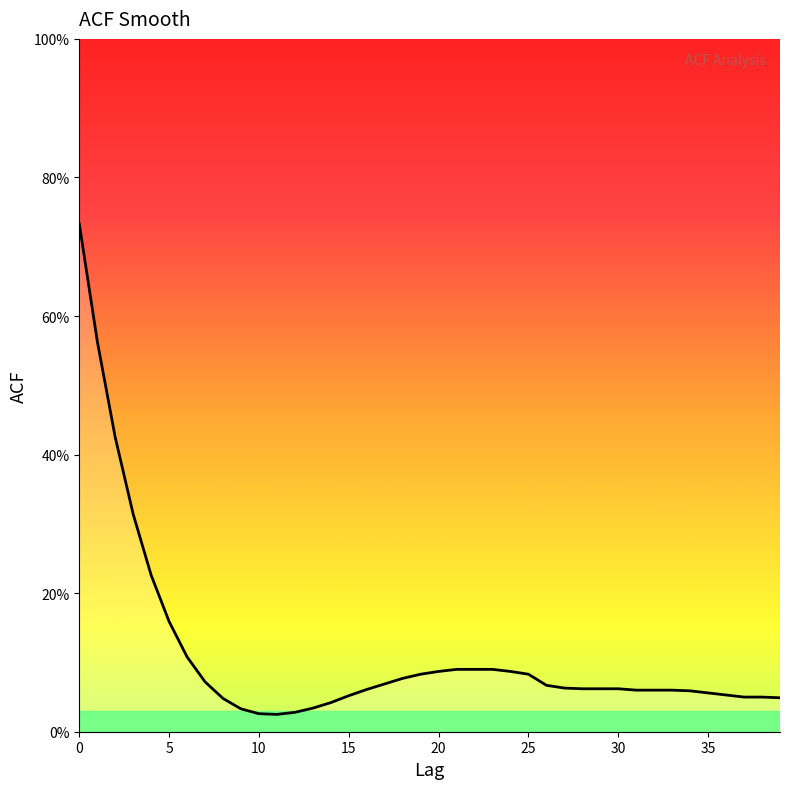

Is this an area chart (filled region under the line)?

Yes